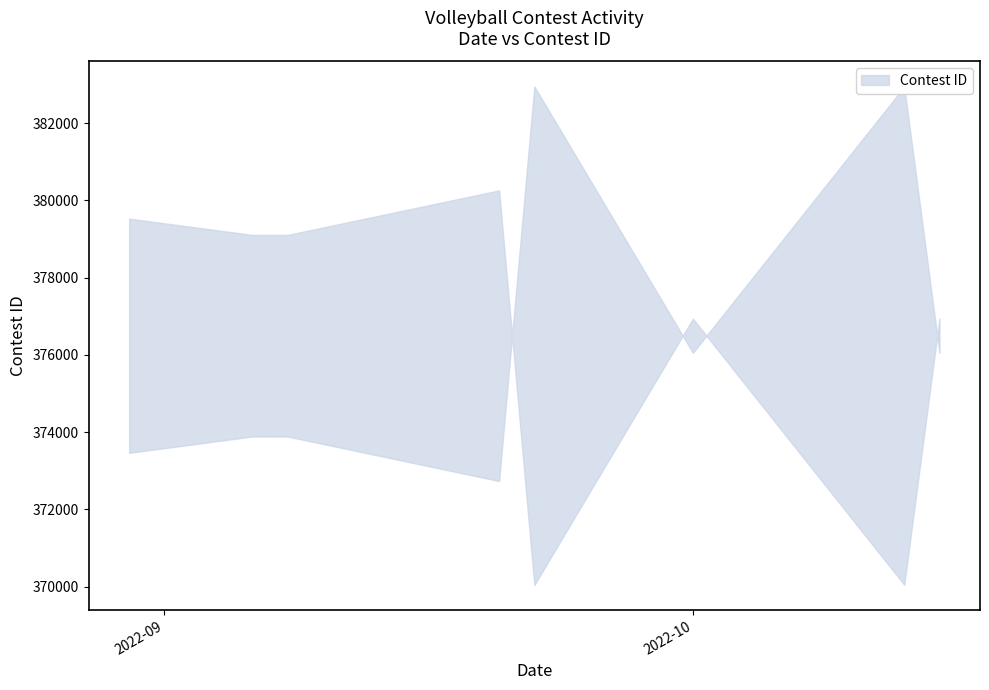

At which category does the data reach its first local valley?

9/6/22